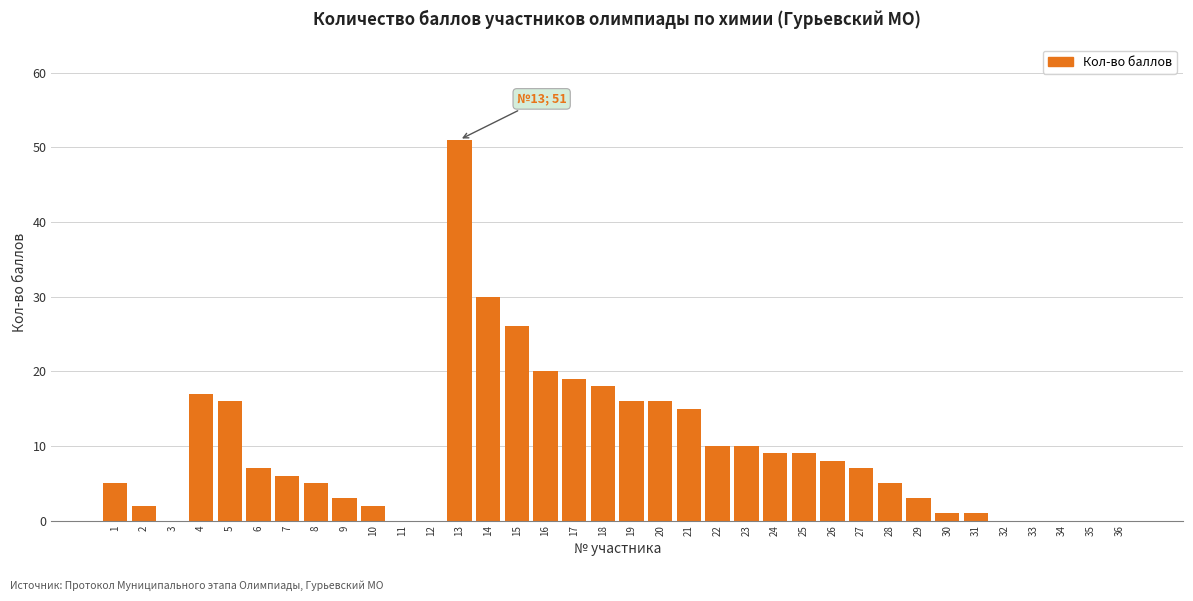

What is the sum of all values?

337